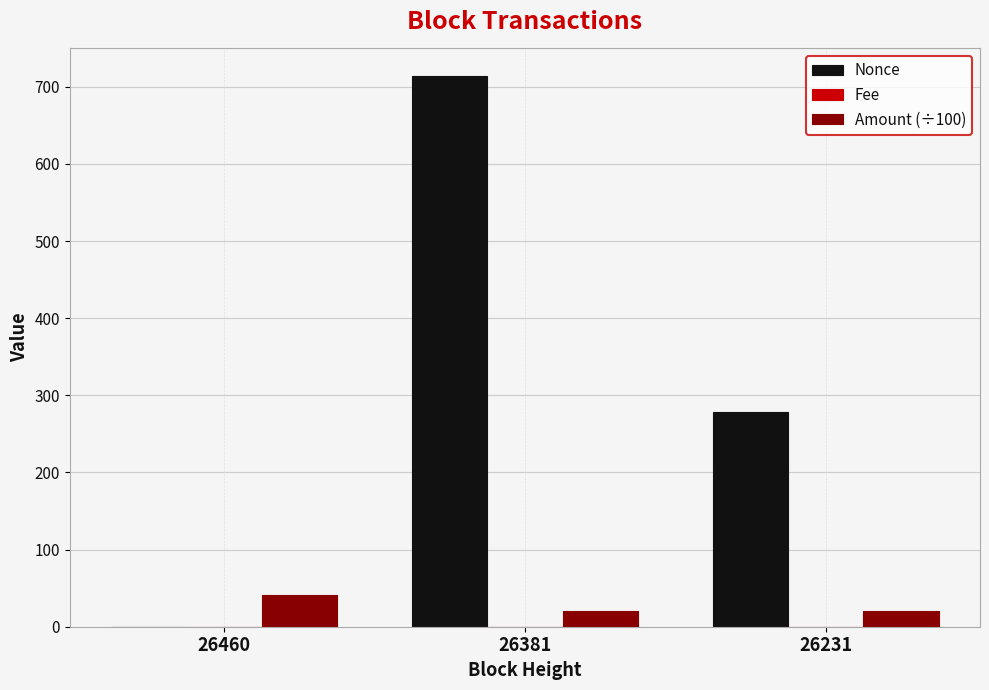

The value of Nonce at 26381 is 714.0. True or false?

True